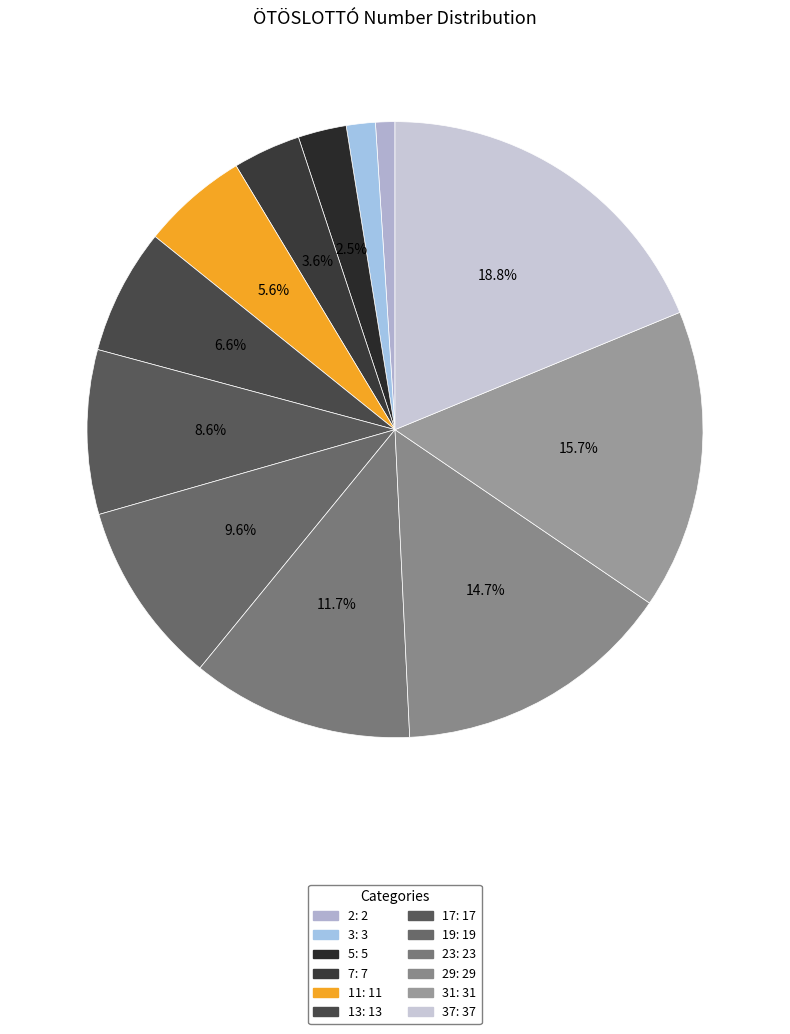

Count the number of slices in the pie.

12